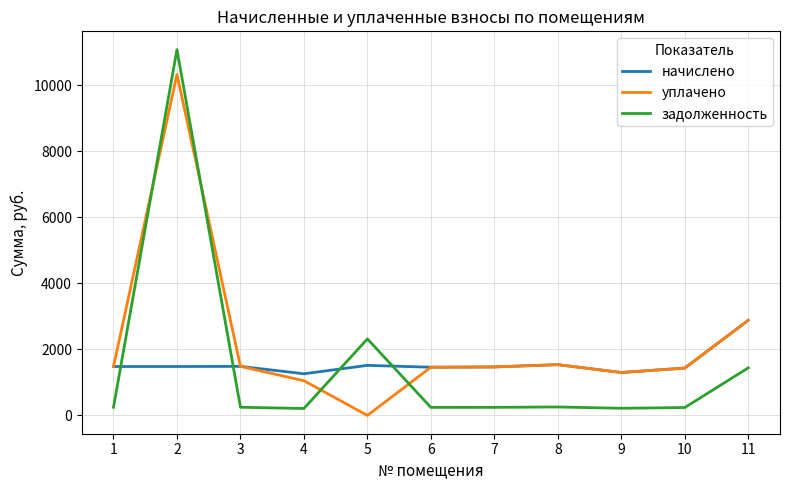

Which series has the widest spread of values?

задолженность